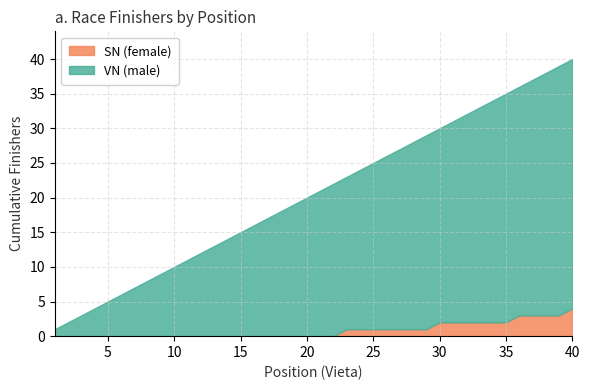

Is it true that SN (female) equals 2 at 35?

True